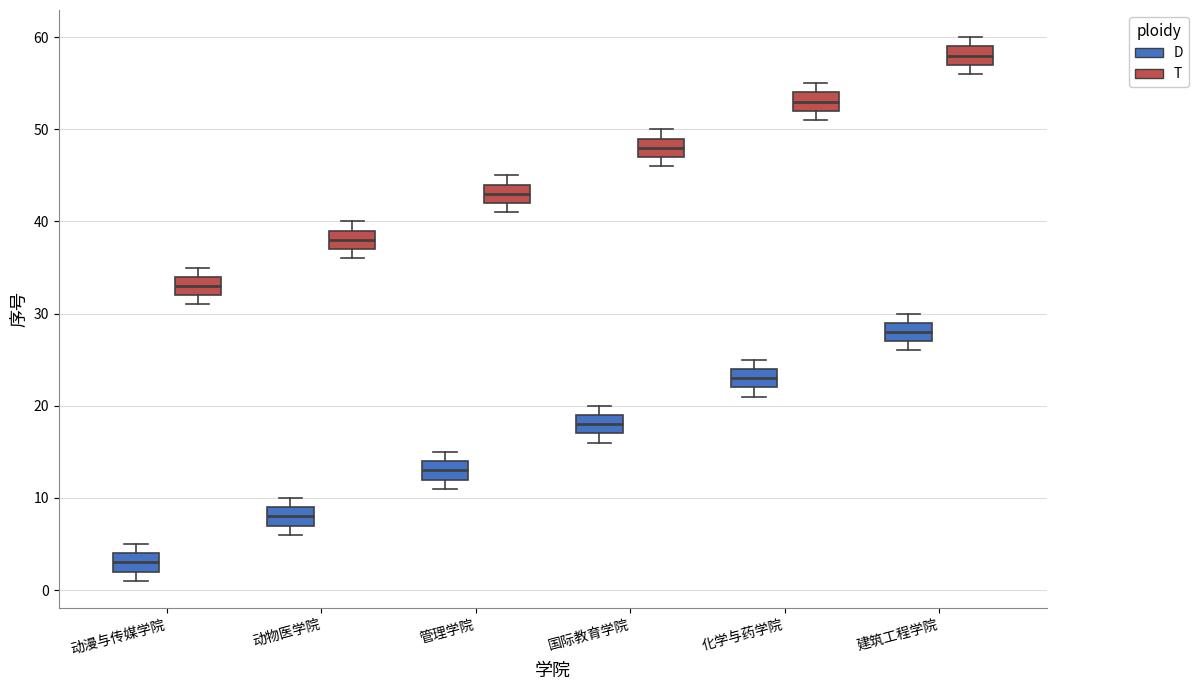

Where does the median line of the box for 动物医学院 (D) sit on the y-axis? The values are not printed on the chart, so give them approximately, as read against the axis.

8